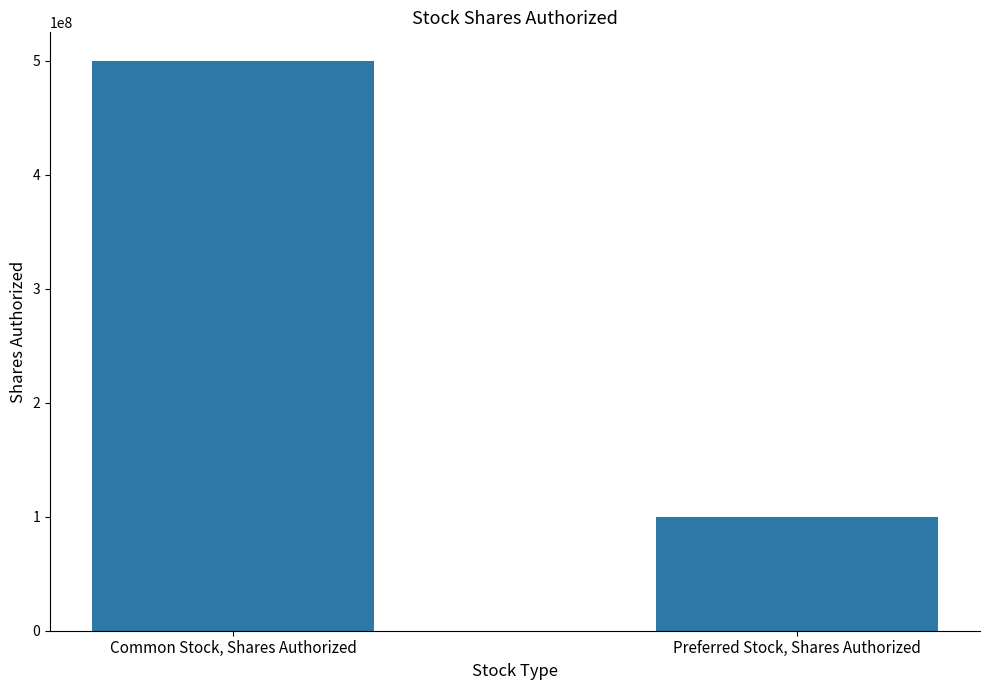

Read the value at Common Stock, Shares Authorized.

500000000